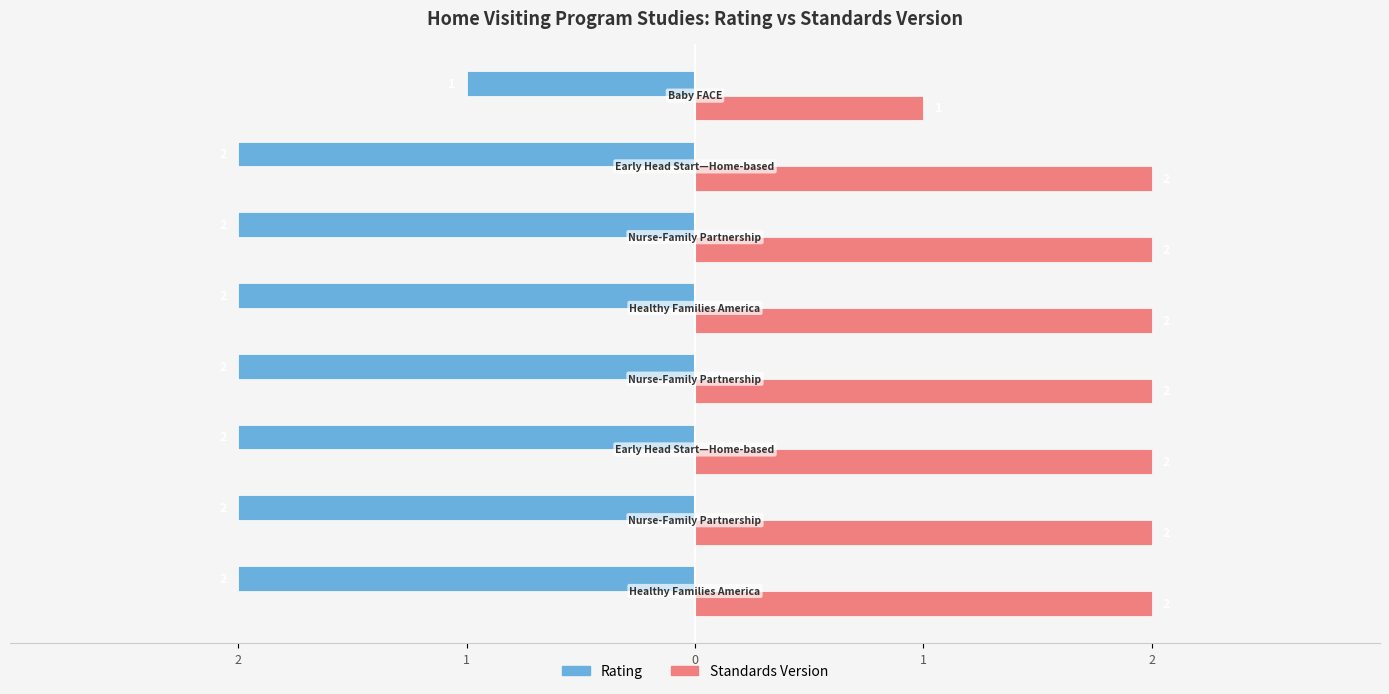

Rank the series by their maximum value, from lowest to highest.

Rating, Standards Version